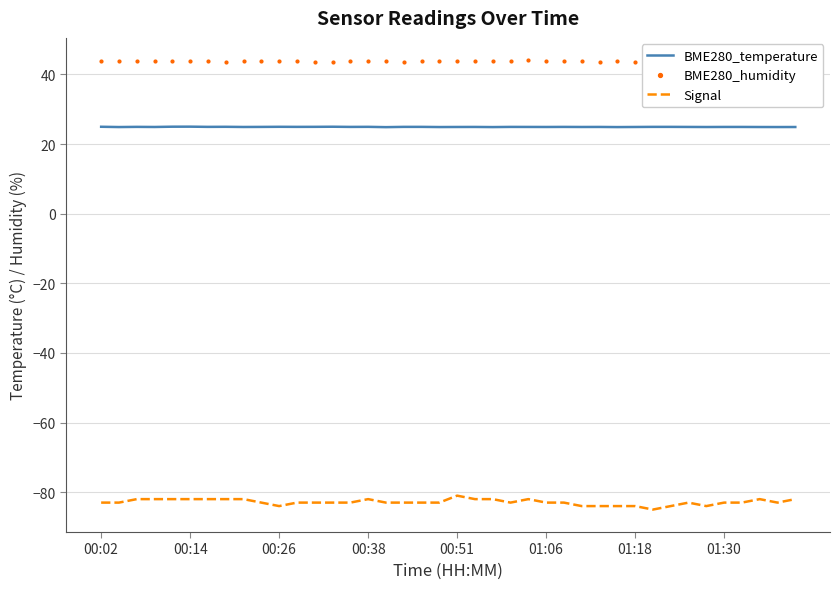

True or false: BME280_humidity and Signal intersect in this chart.

False